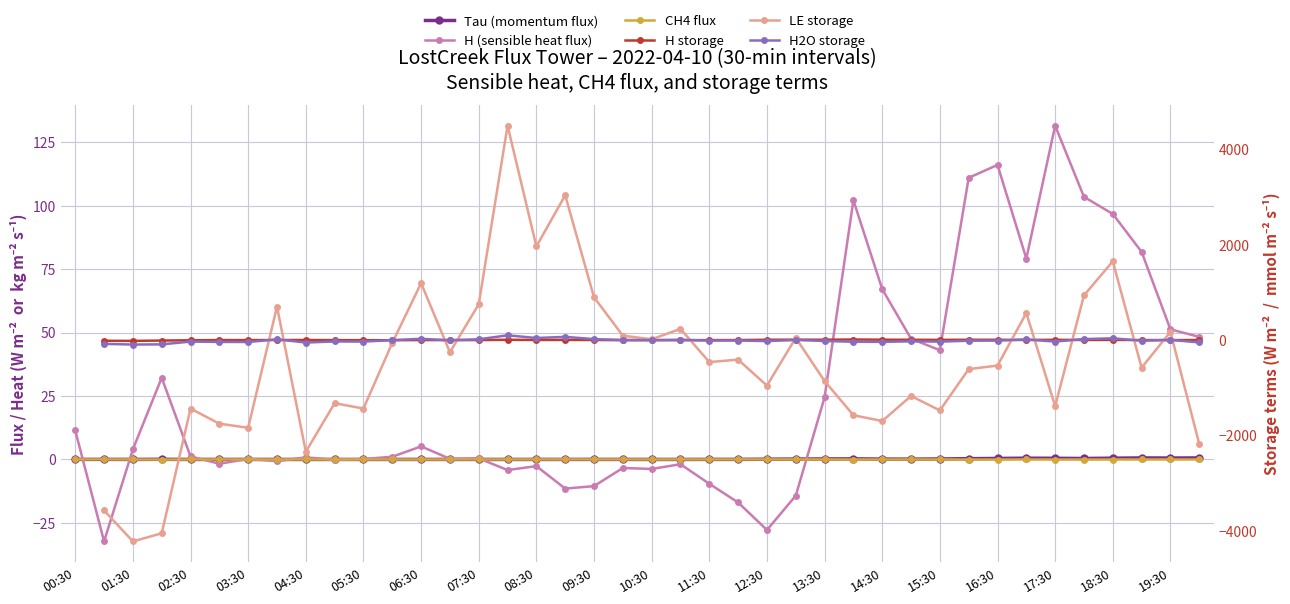

How many lines are shown in the chart?

6